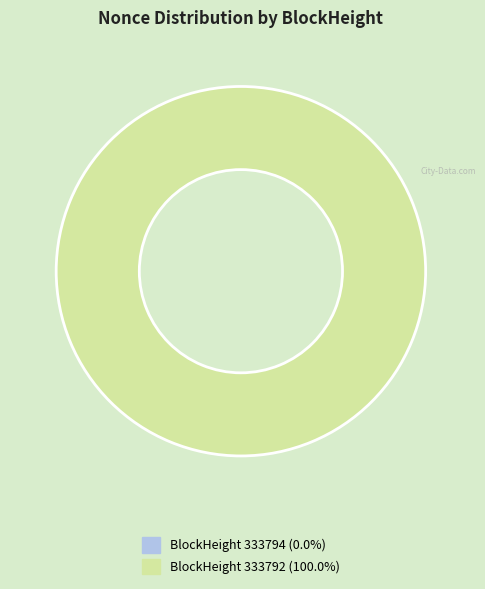

To the nearest percent, what is the difference between the 333794 and 333792 slice percentages?

100%